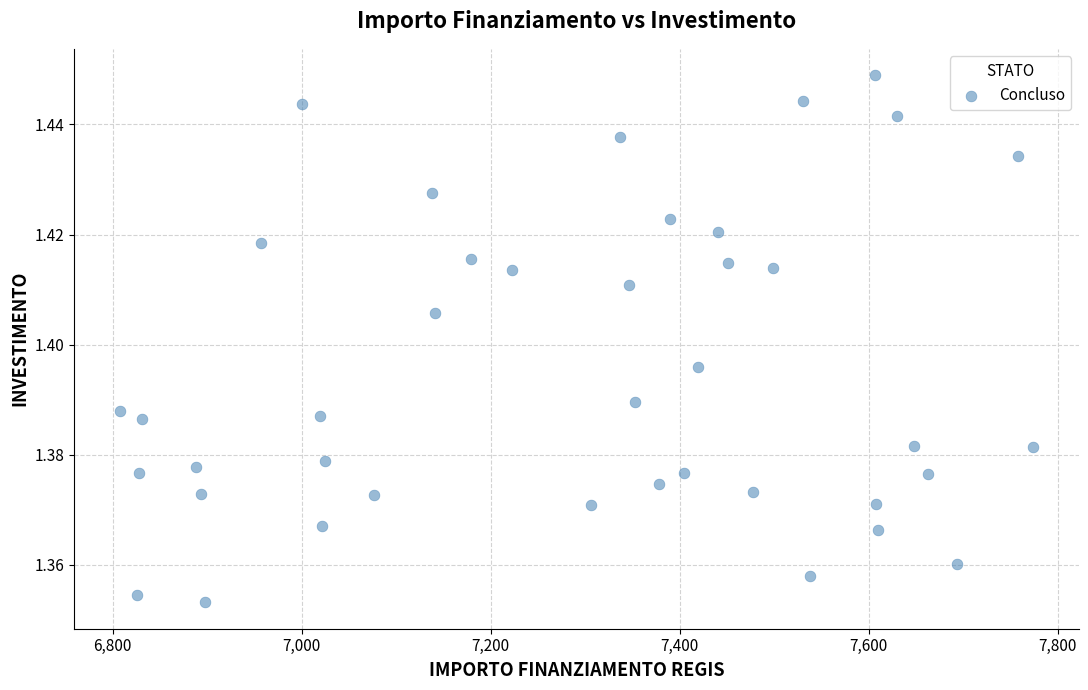

What is the range of X values (max minus min)?

966.6